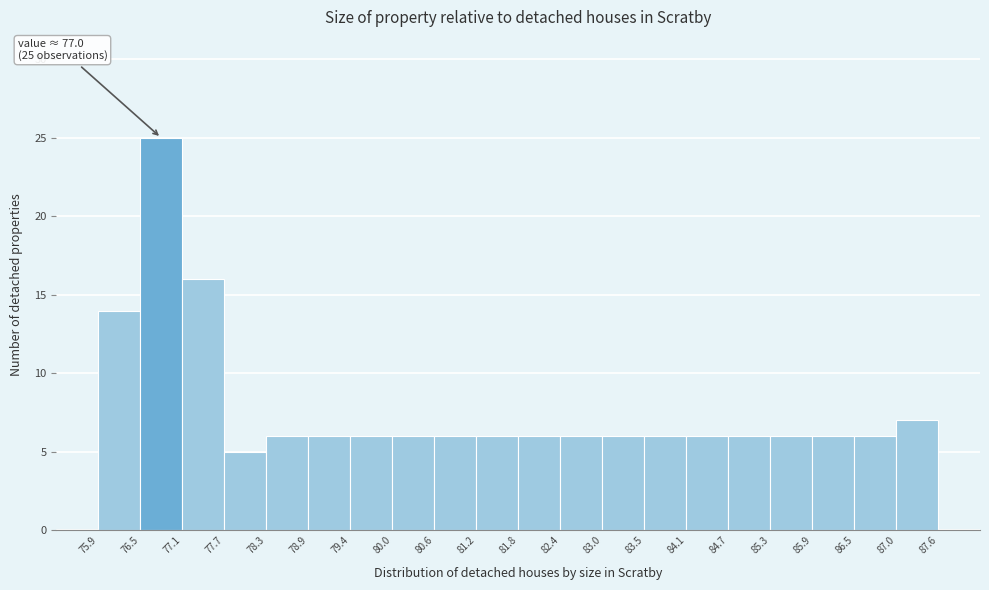

Over which range of the x-axis is the bar tallest?

76.5 to 77.1